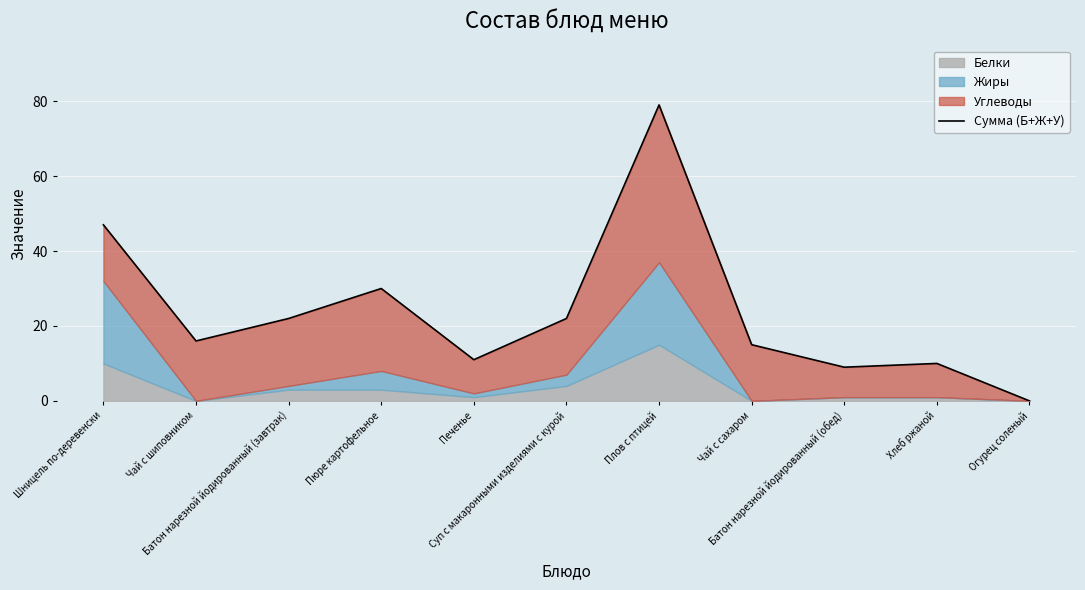

How many data points are above 16?

5